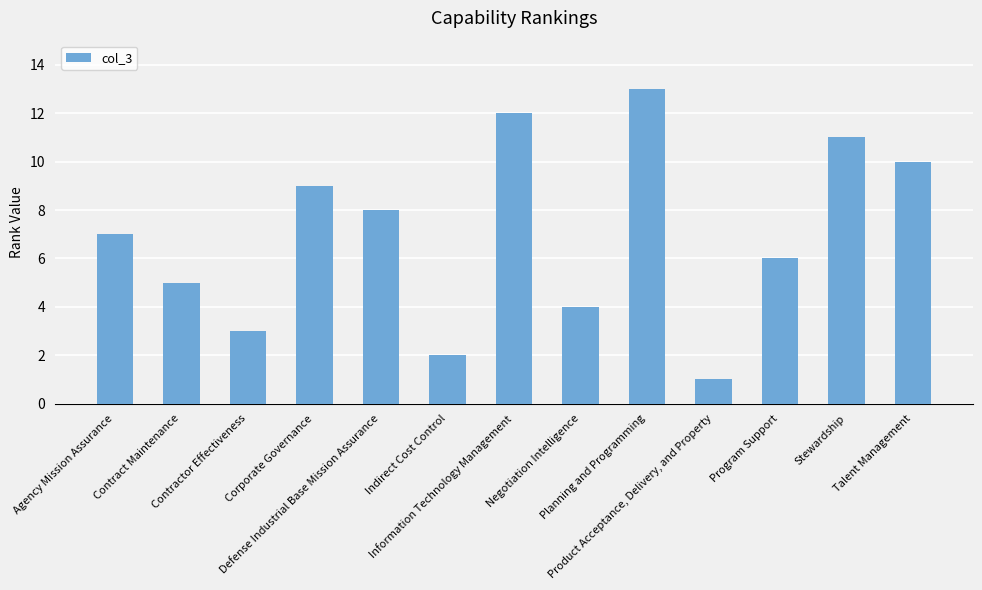

True or false: the data shows 13 at Planning and Programming.

True